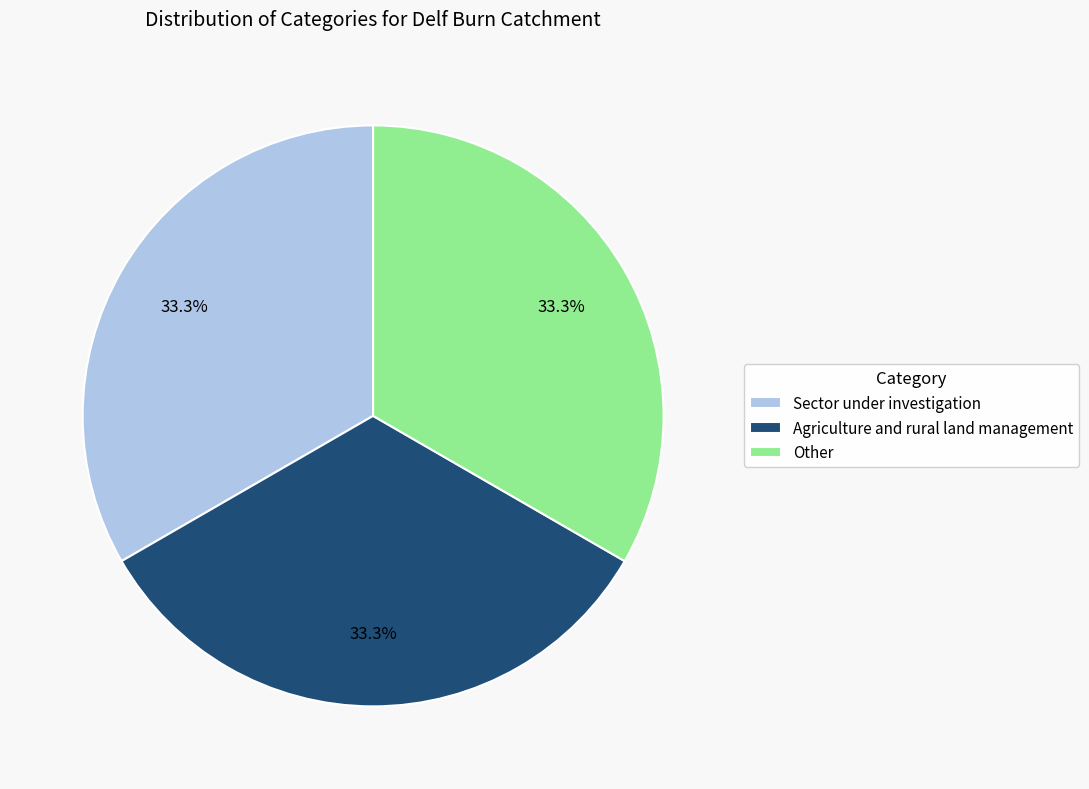

True or false: Agriculture and rural land management accounts for 44% of the total.

False